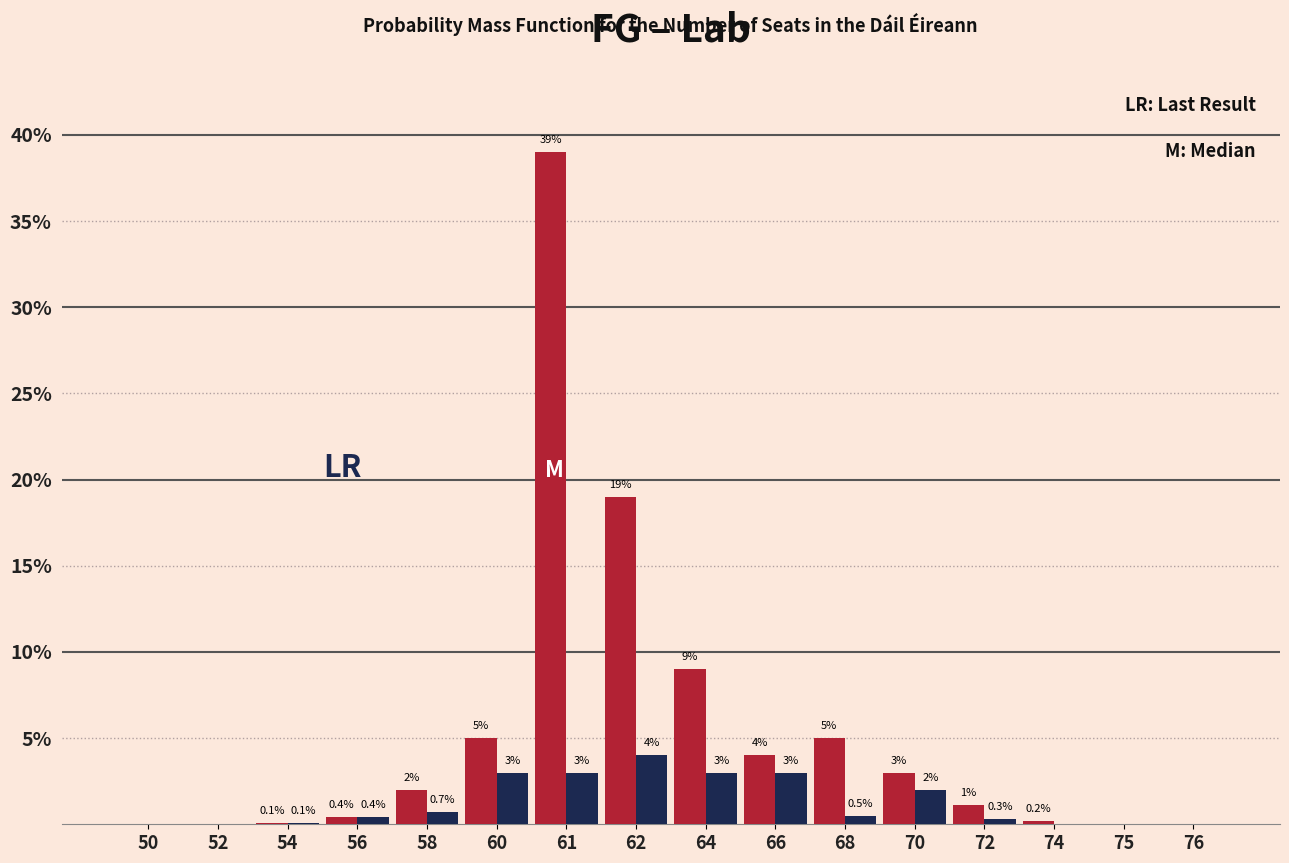

What is the maximum value shown in the chart?

39.0